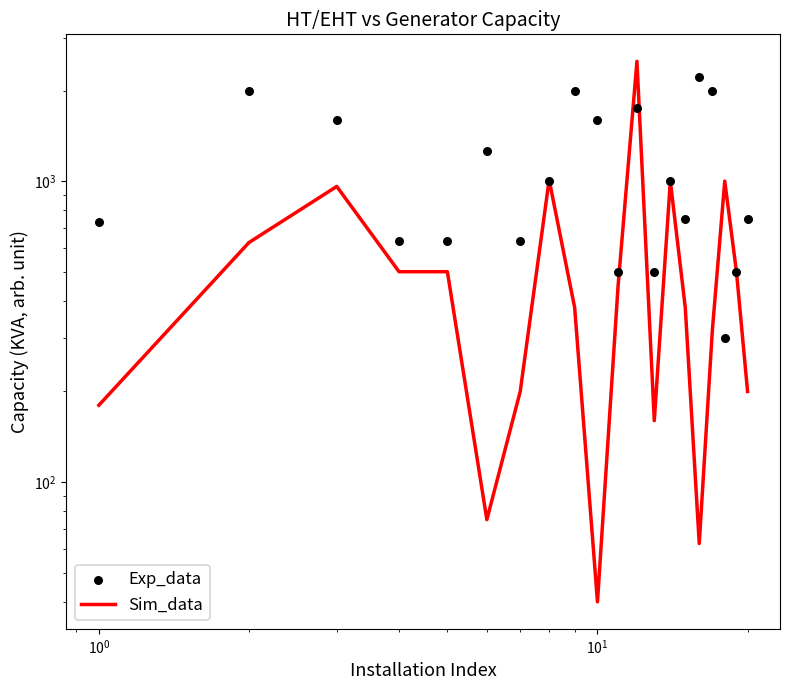

What are all the series names shown in the legend?

Sim_data, Exp_data